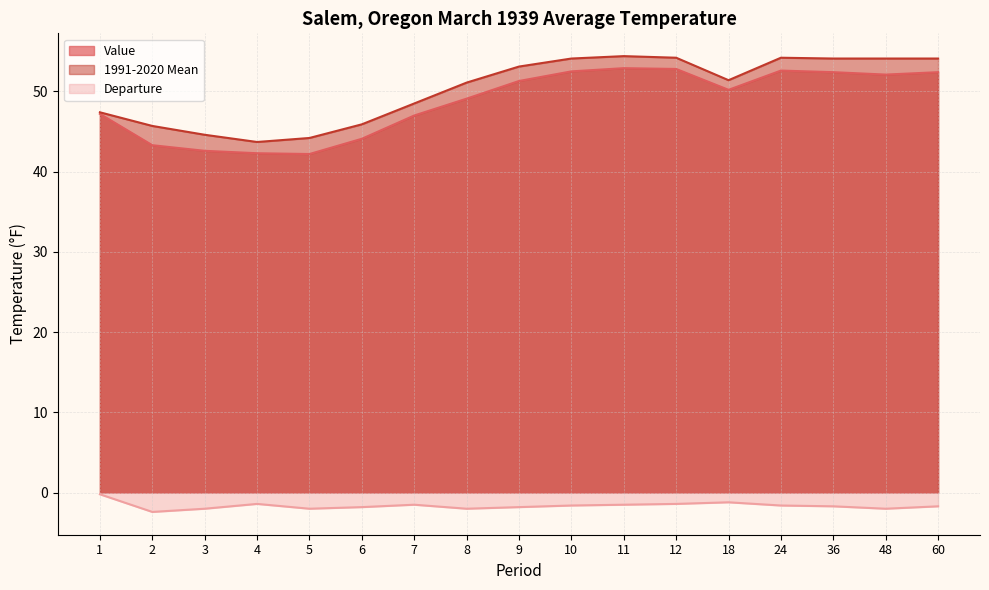

What is the maximum value shown in the chart?

54.4